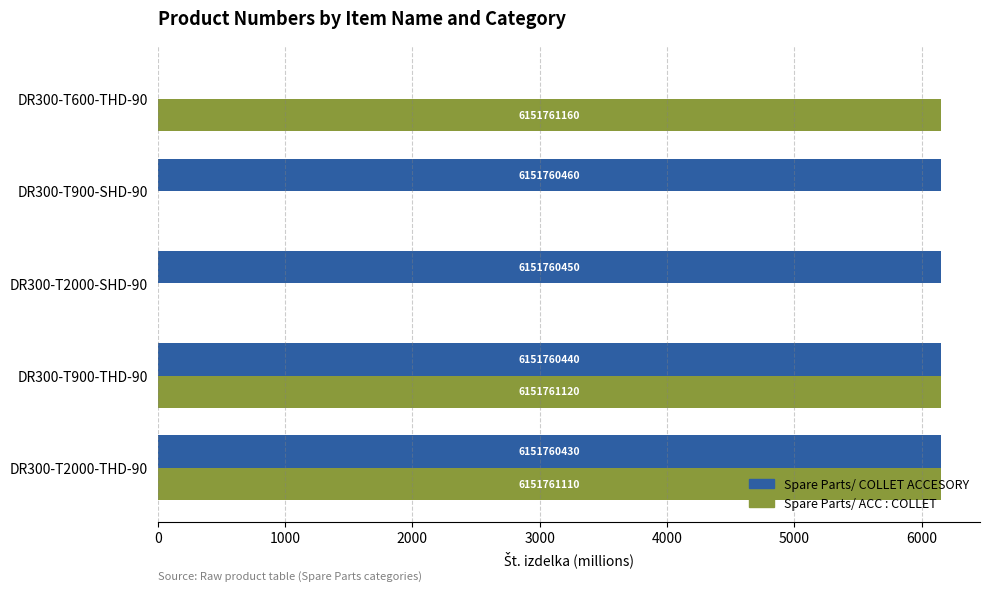

What is the maximum value shown in the chart?

6151.8